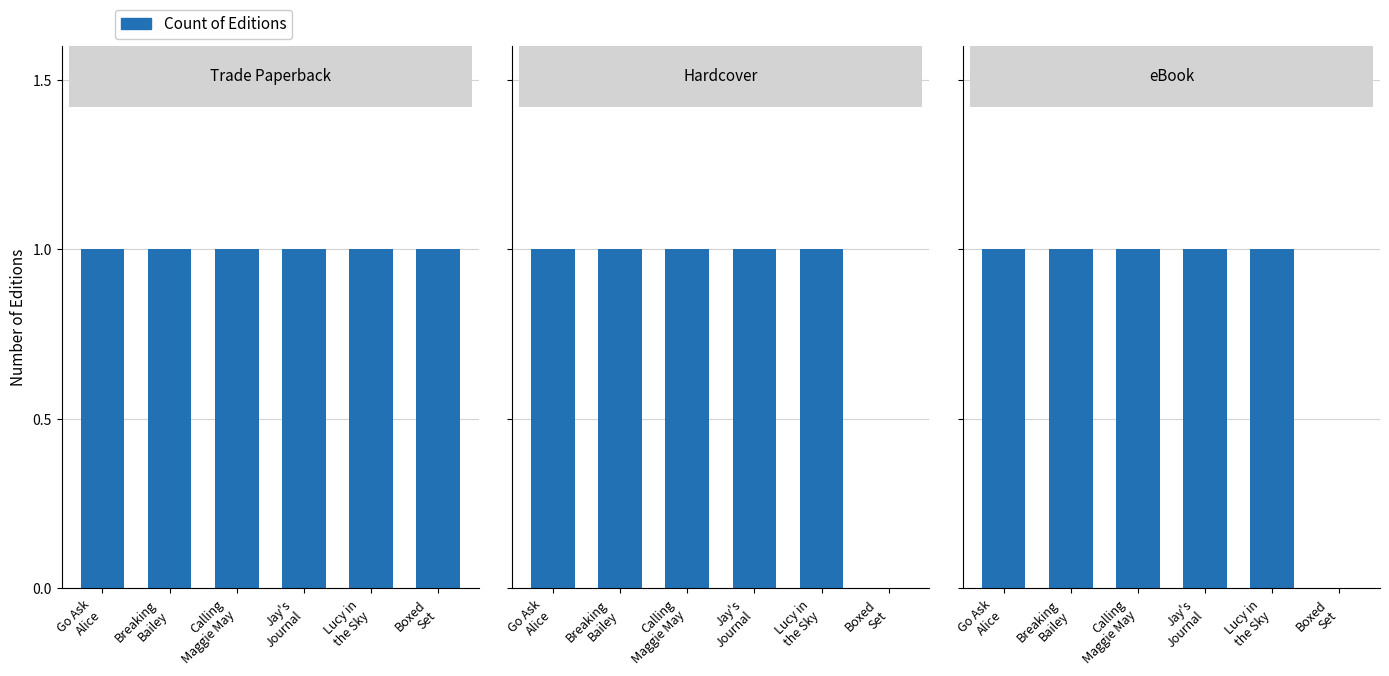

At which label is the value closest to 0?

Boxed
Set